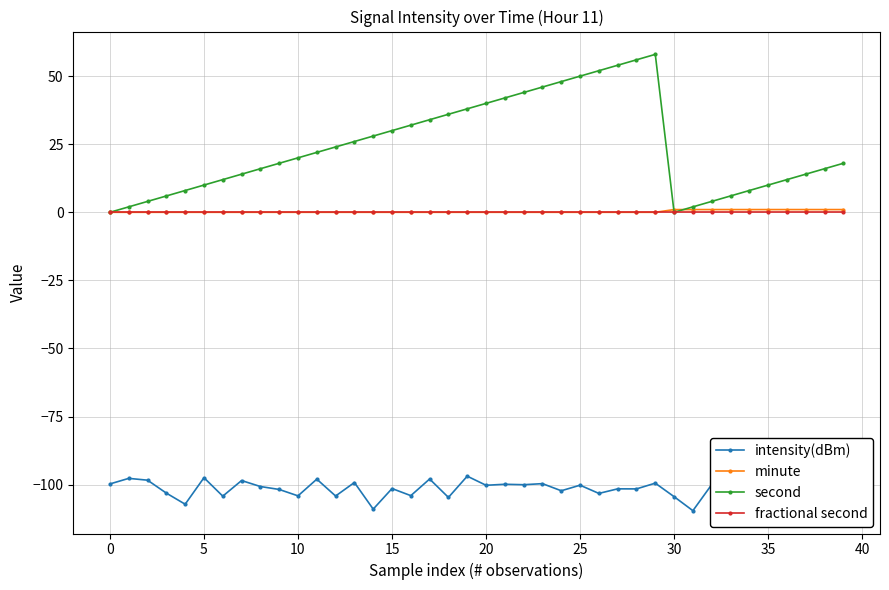

Which series has the largest range (max minus min)?

second